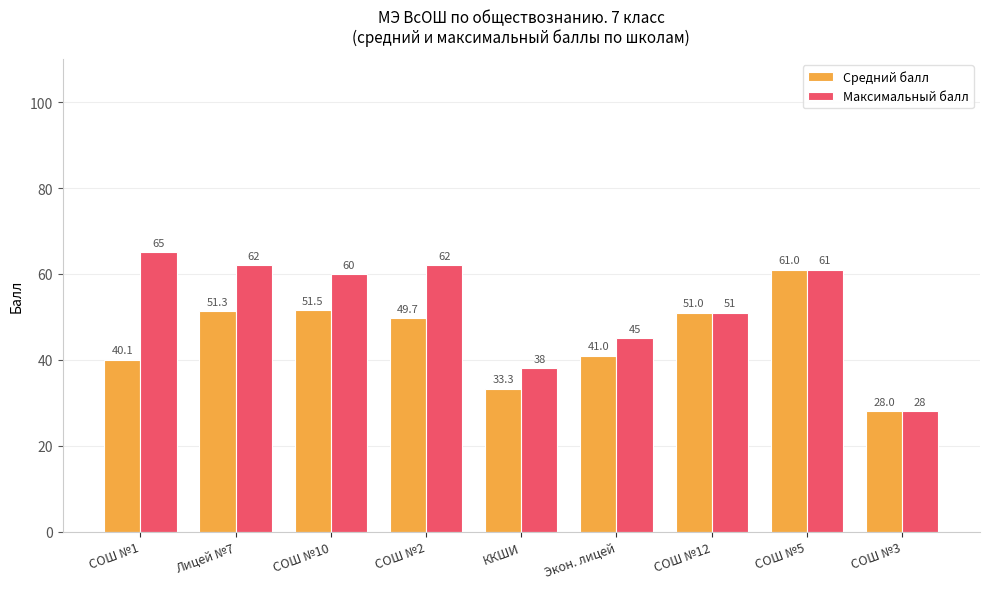

The value of Средний балл at СОШ №10 is 16.8. True or false?

False